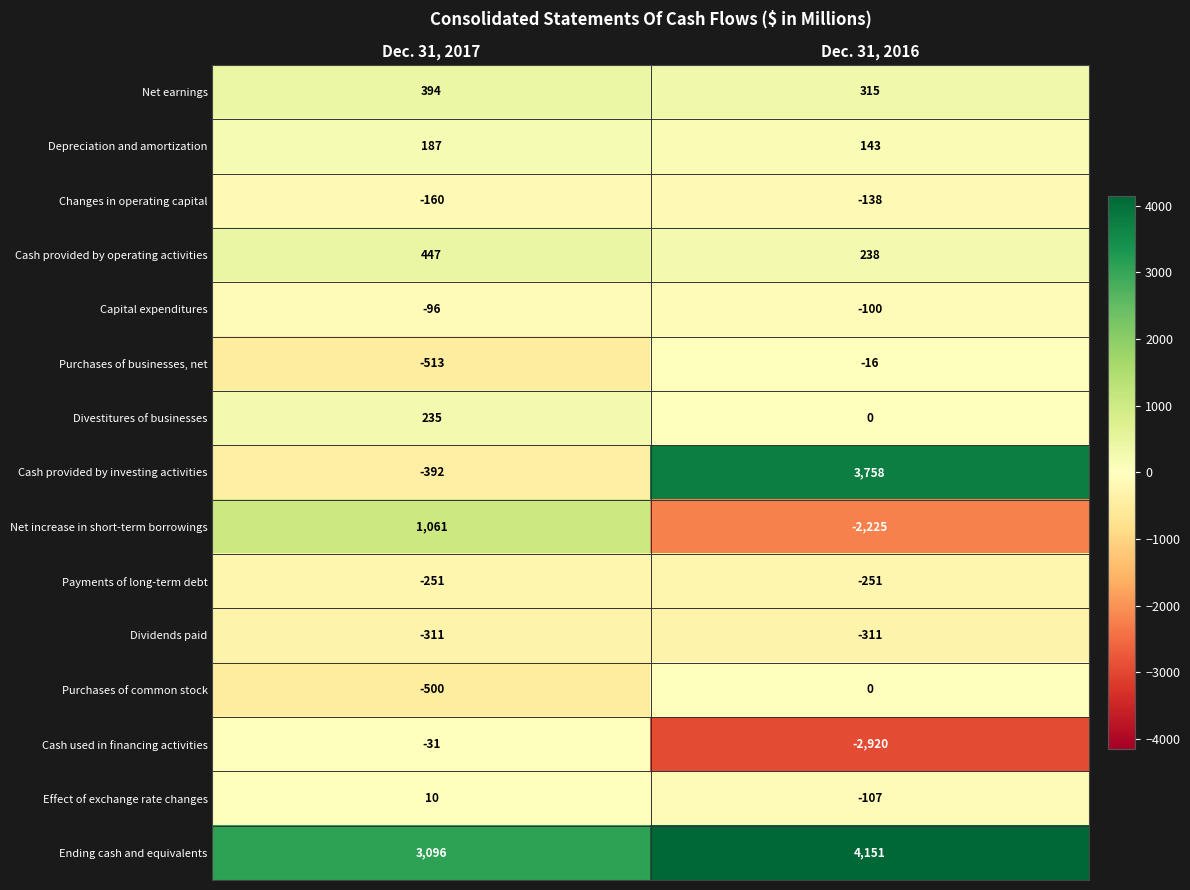

What is the highest value of the Depreciation and amortization series?

187